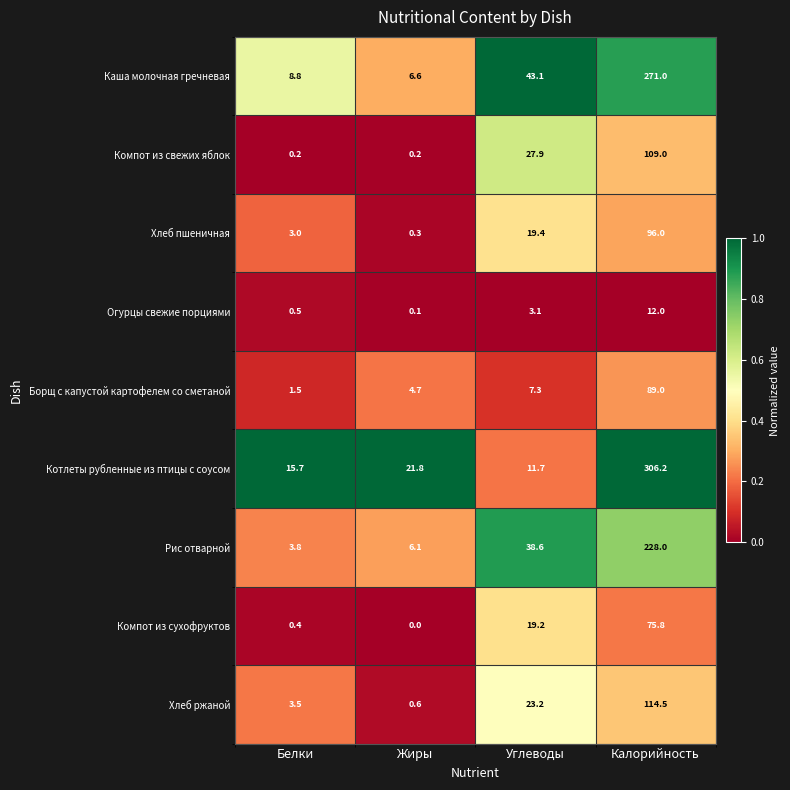

Rank the series by their maximum value, from lowest to highest.

Огурцы свежие порциями, Компот из сухофруктов, Борщ с капустой картофелем со сметаной, Хлеб пшеничная, Компот из свежих яблок, Хлеб ржаной, Рис отварной, Каша молочная гречневая, Котлеты рубленные из птицы с соусом